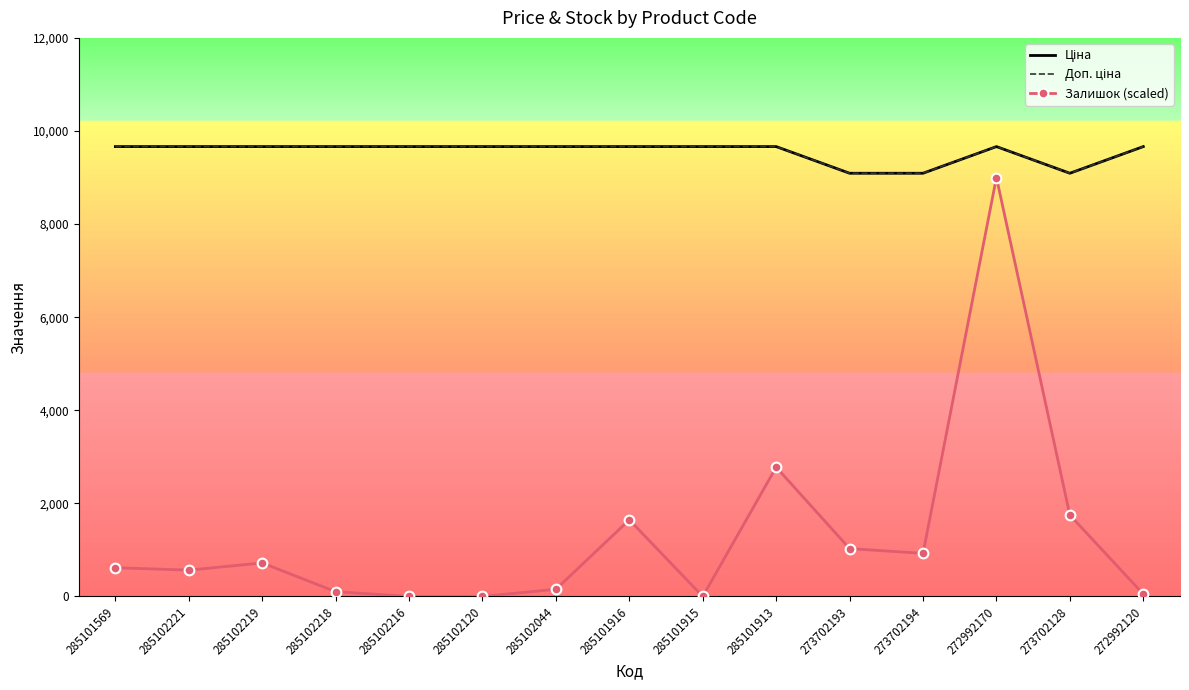

What is the difference between the maximum and minimum values in the Доп. ціна series?

572.6